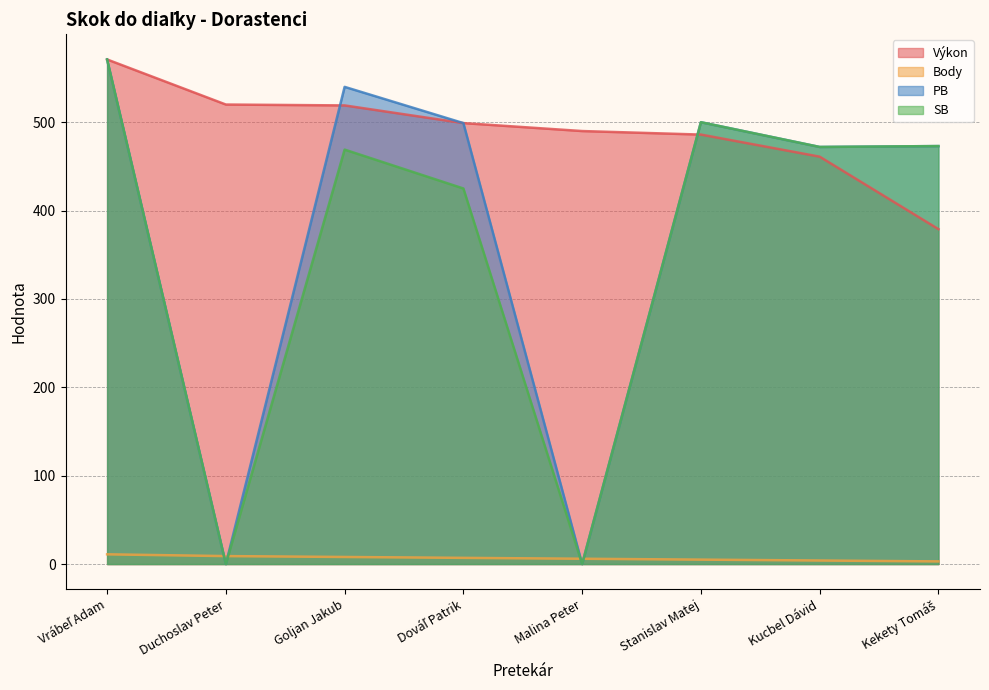

How many times do Body and PB cross each other?

4